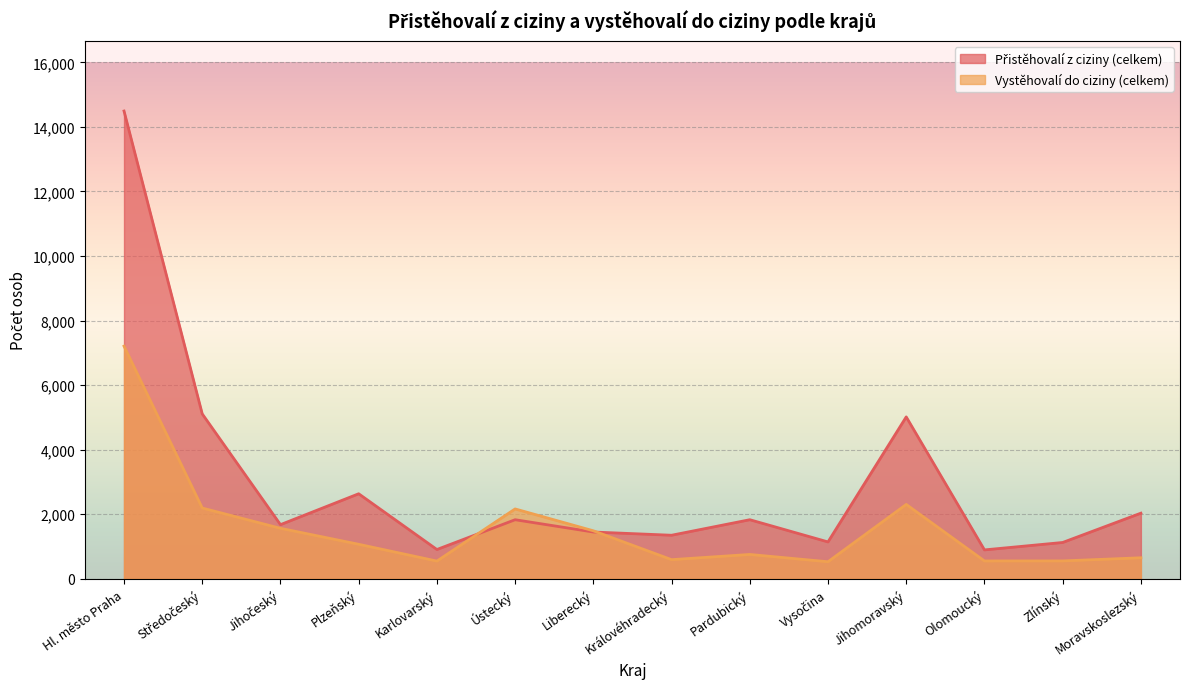

How many intersections are there between Vystěhovalí do ciziny (celkem) and Přistěhovalí z ciziny (celkem)?

2